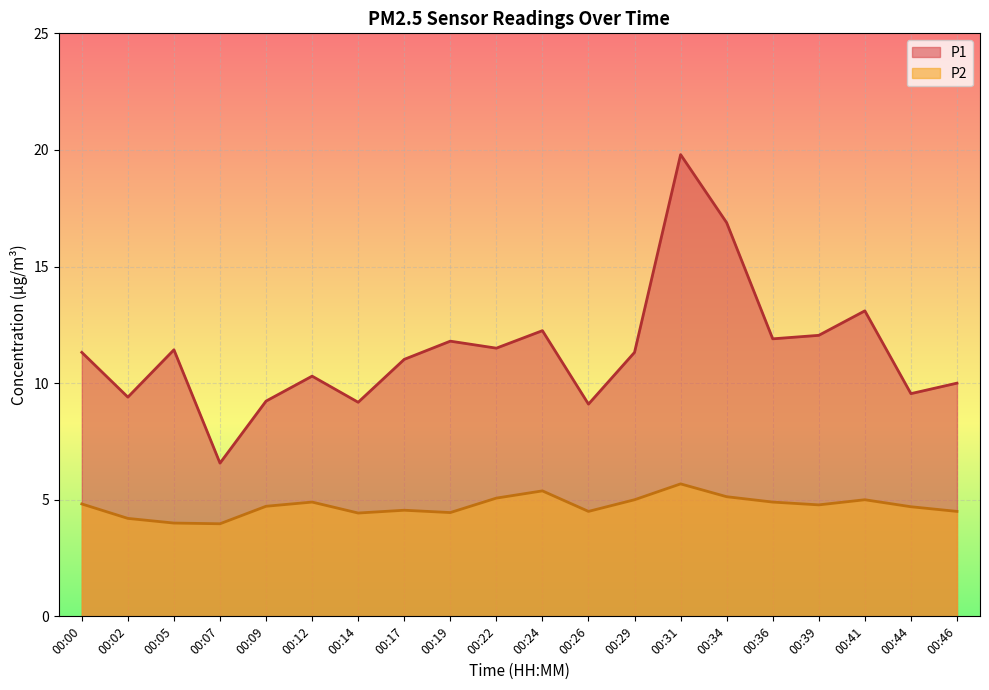

Between 00:19 and 00:31, which series saw the biggest shift?

P1